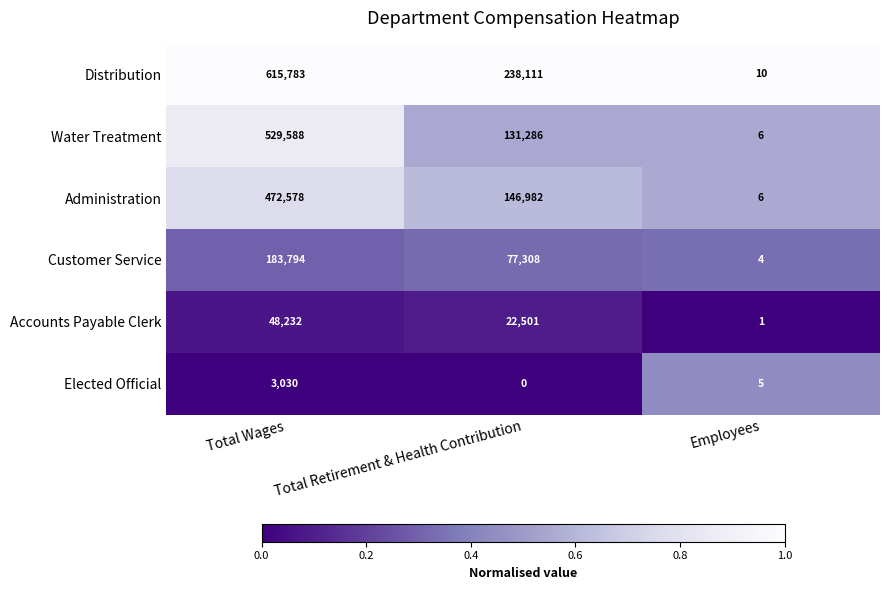

What is the sum of all Distribution values?

853904